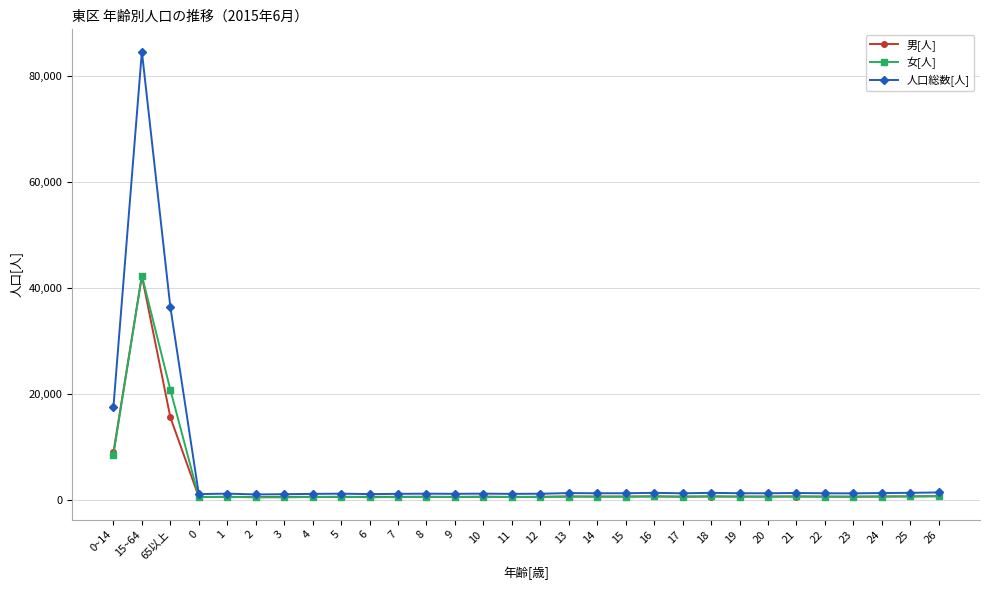

Does the chart display data point markers on the line(s)?

Yes